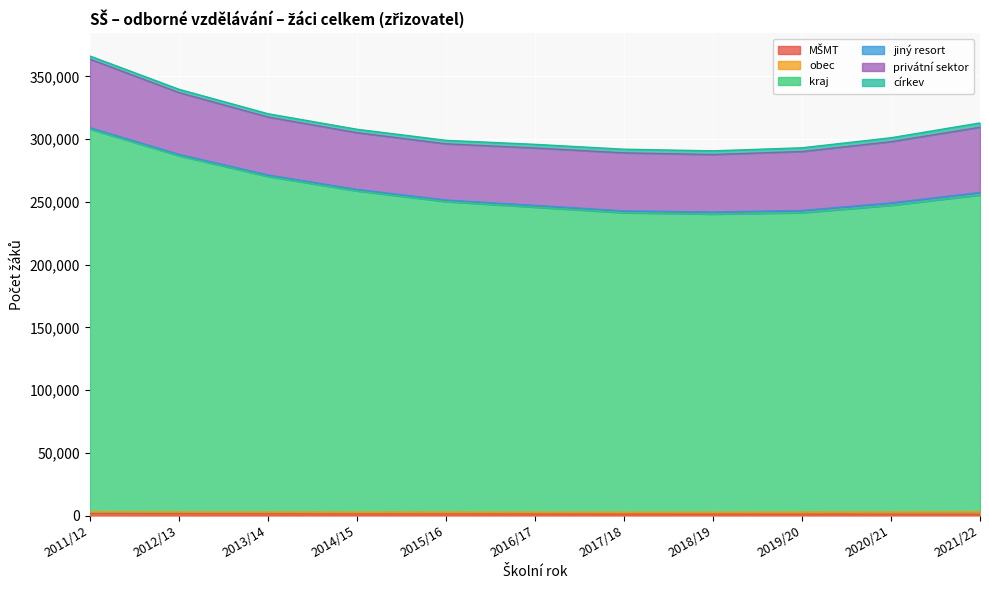

Reading left to right, list all the values displayed in this chart.

MŠMT: 1494	1372	1298	1202	1223	1190	1117	1110	1126	1137	1115
obec: 1597	1520	1540	1566	1578	1525	1564	1575	1658	1733	1950
kraj: 304935	283854	267416	255978	247436	243089	238675	237620	238599	244402	252469
jiný resort: 1090	1089	1167	1173	1240	1360	1459	1584	1768	1888	1978
privátní sektor: 54667	49288	46209	45241	44799	45808	46254	45851	46999	48834	51979
církev: 2472	2618	2635	2716	2786	2883	2912	2941	2963	3113	3442